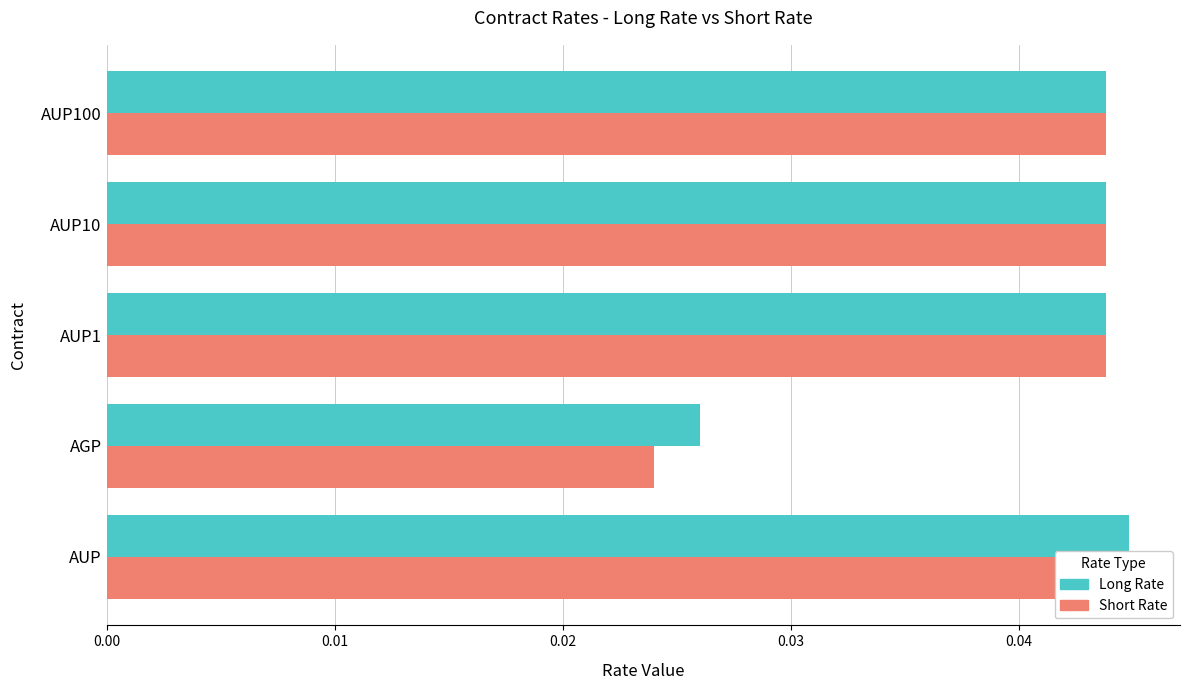

Which series has the widest spread of values?

Short Rate